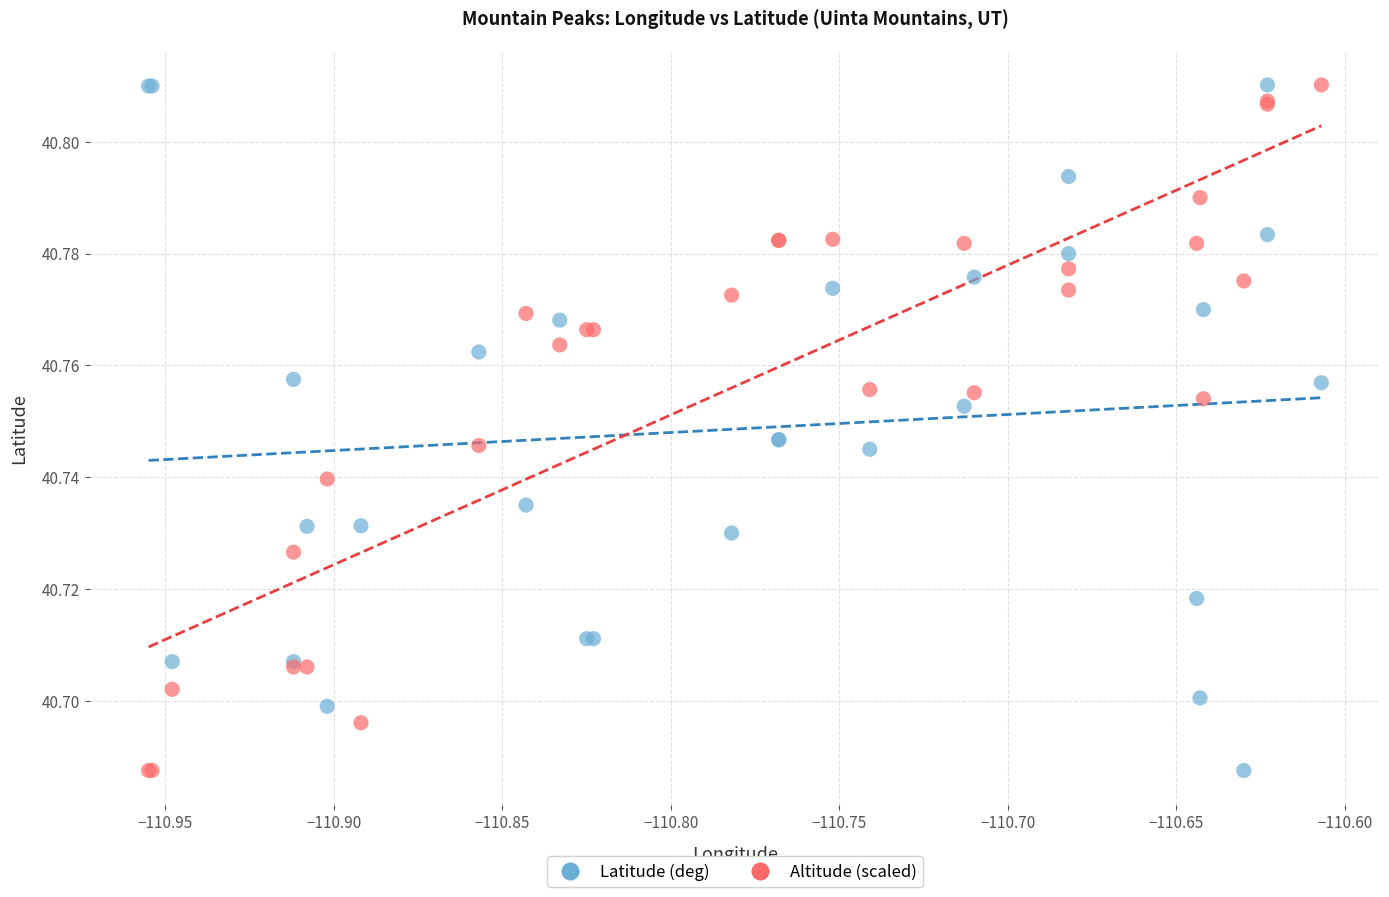

What are all the series names shown in the legend?

Latitude (deg), Altitude (scaled)